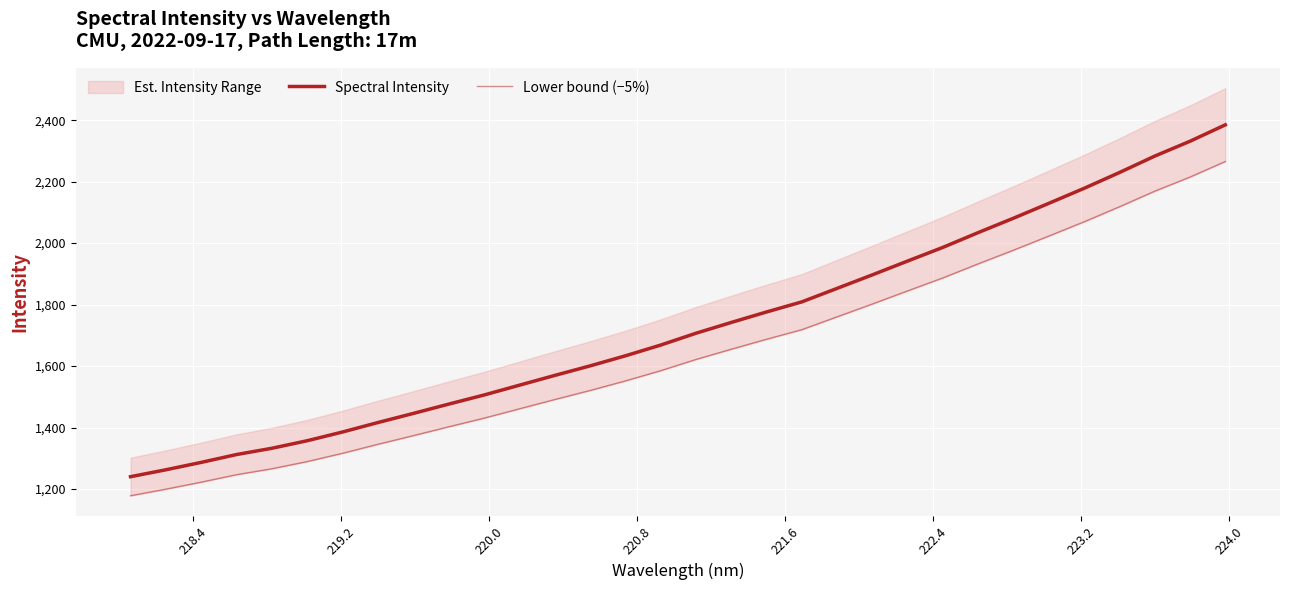

What is the value of the Spectral Intensity point at the 14th from the left?

1600.5